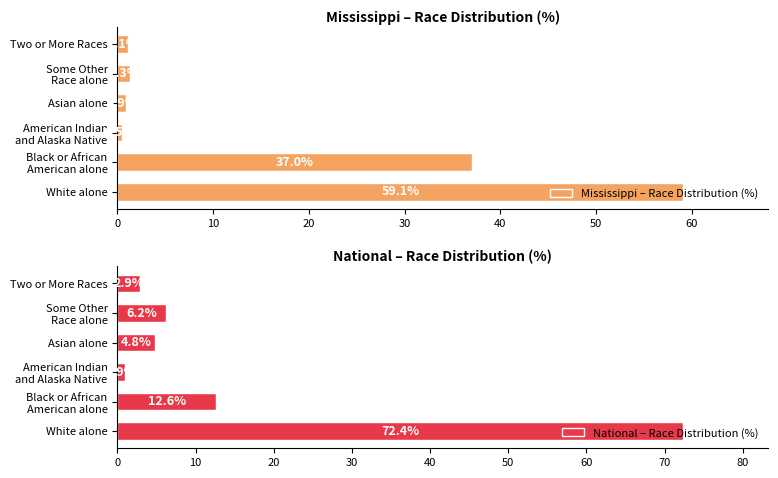

Does the chart contain any negative values?

No